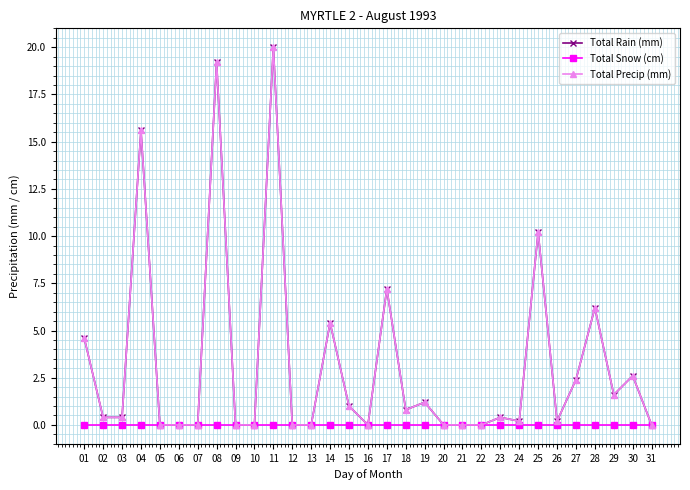

The value of Total Precip (mm) at 21 is 8.8. True or false?

False